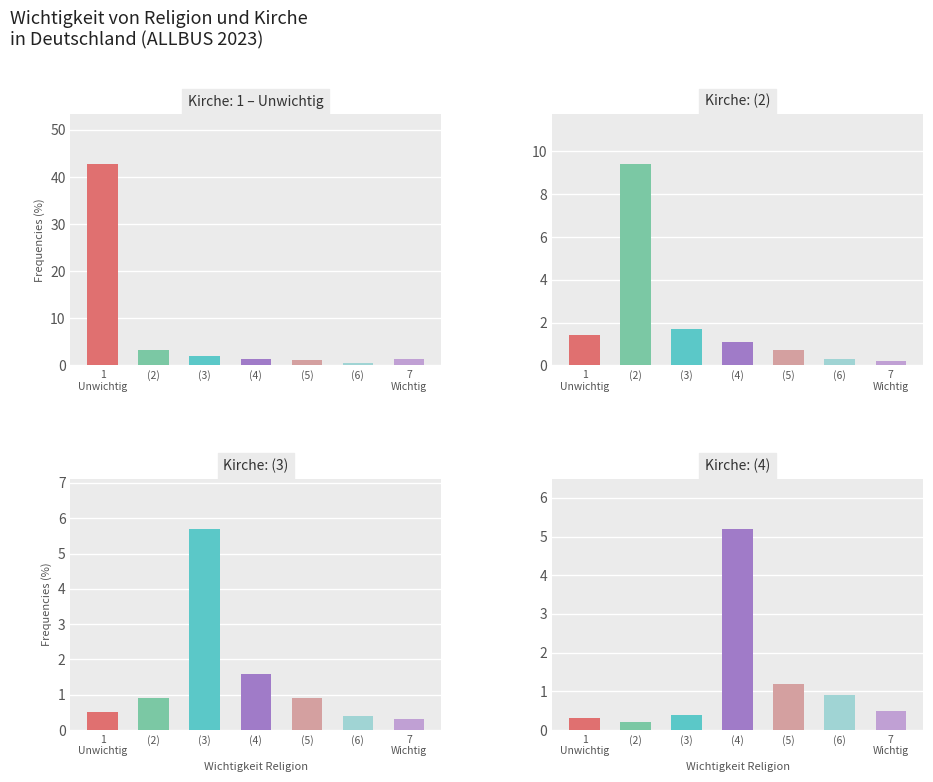

What position from the right is (2)?

6